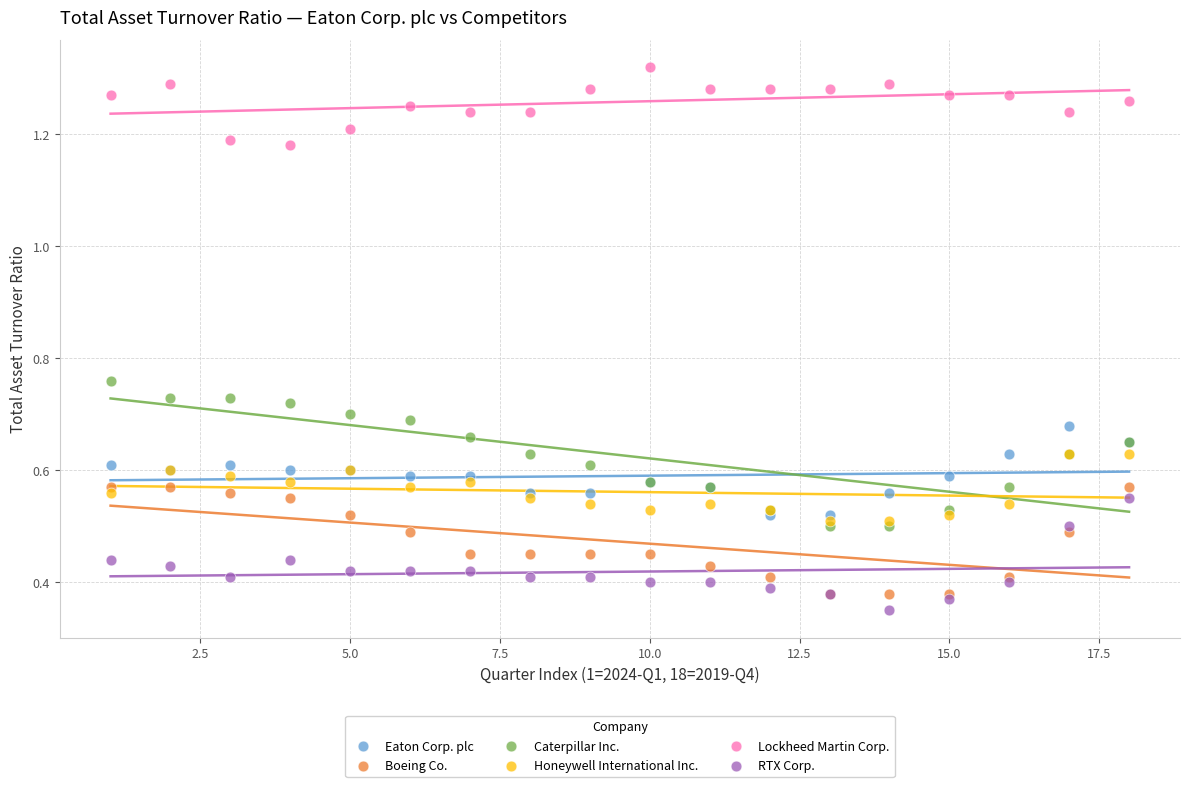

What are all the series names shown in the legend?

Eaton Corp. plc, Boeing Co., Caterpillar Inc., Honeywell International Inc., Lockheed Martin Corp., RTX Corp.